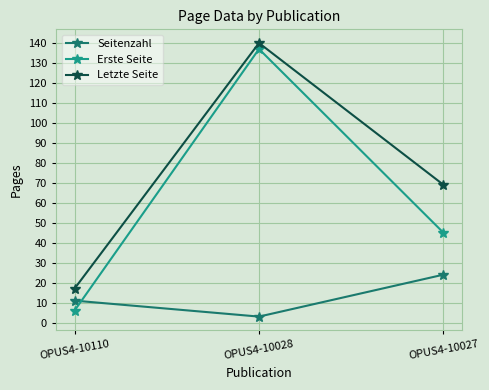

What is the value of the Letzte Seite point at the 2nd from the left?

140